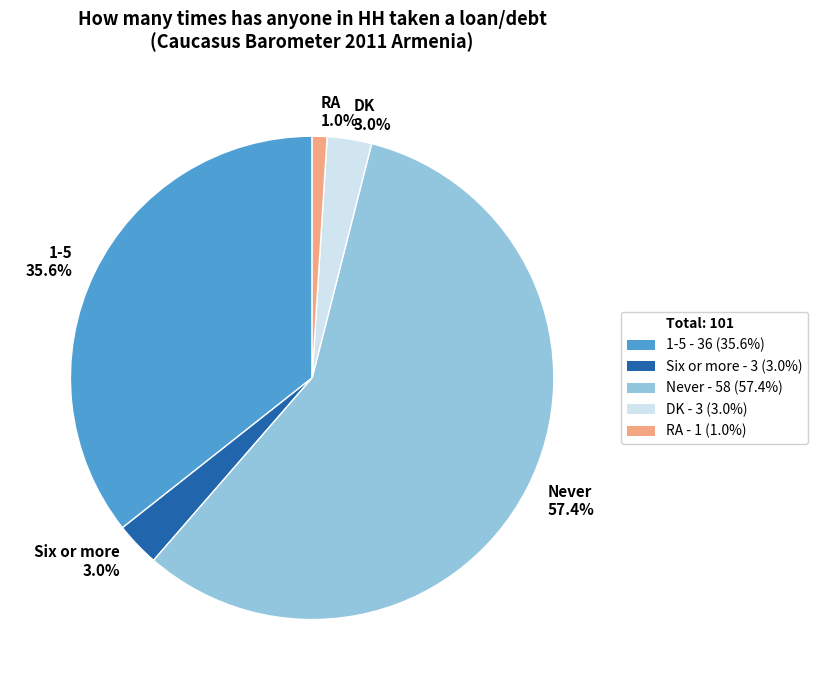

Which slice represents more than half of the pie?

Never